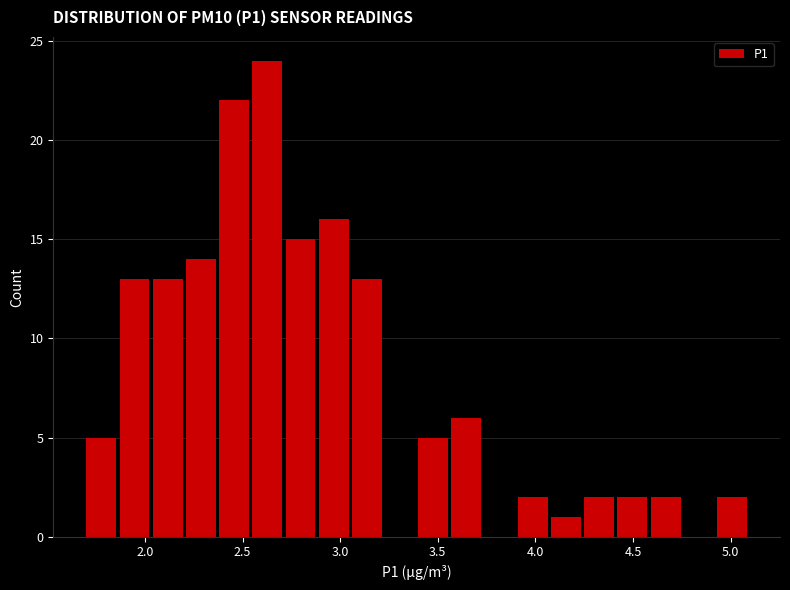

Around what value on the x-axis is the tallest bar? Give the approximate position of its centre, as read against the axis.

2.65